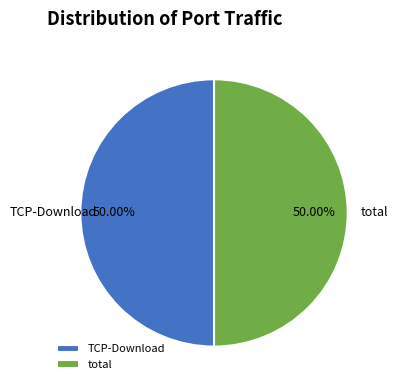

Combined, do total and TCP-Download account for over 50%?

Yes